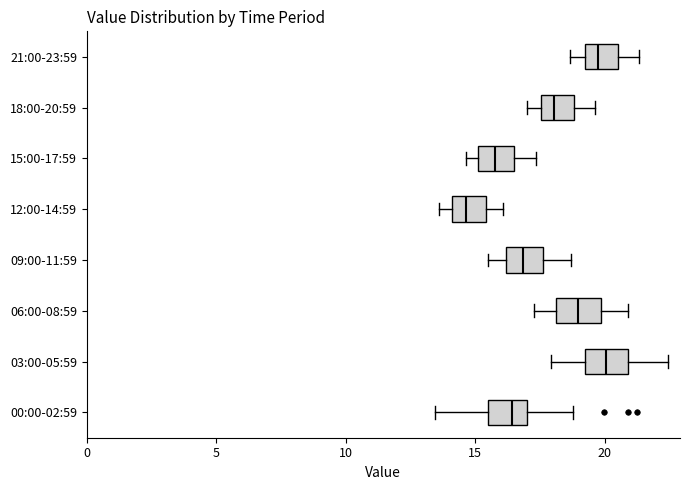

Reading bottom to top, read every box against the x-axis: the position of its median line, the range the box covers, and the ends of its whiskers. The values are not printed on the chart, so give them approximately, as read against the axis.

00:00-02:59: median 16.5, box 15.5 to 17.0, whiskers 13.5 to 19.0
03:00-05:59: median 20.0, box 19.5 to 21.0, whiskers 18.0 to 22.5
06:00-08:59: median 19.0, box 18.0 to 20.0, whiskers 17.5 to 21.0
09:00-11:59: median 17.0, box 16.0 to 17.5, whiskers 15.5 to 18.5
12:00-14:59: median 14.5, box 14.0 to 15.5, whiskers 13.5 to 16.0
15:00-17:59: median 16.0, box 15.0 to 16.5, whiskers 14.5 to 17.5
18:00-20:59: median 18.0, box 17.5 to 19.0, whiskers 17.0 to 19.5
21:00-23:59: median 20.0, box 19.5 to 20.5, whiskers 18.5 to 21.5